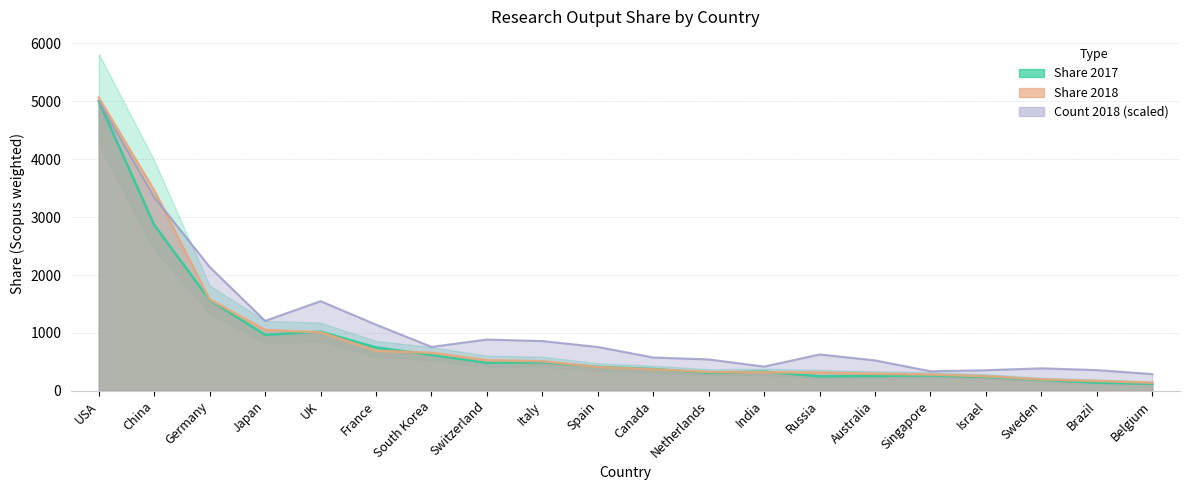

Reading right to left, transcribe all the data shown in this chart.

Share 2017: 123.4	140.8	189.0	238.6	264.8	257.2	249.4	331.7	309.6	376.6	412.9	492.9	483.6	618.8	749.8	1021.9	966.6	1568.2	2865.7	5001.4
Share 2018: 139.2	169.6	195.8	250.2	281.2	293.7	314.6	319.6	324.2	369.6	407.7	511.4	526.9	656.5	690.6	1009.0	1050.8	1578.8	3459.0	5062.3
Count 2018: 288.3	357.9	388.2	355.4	337.9	525.0	628.2	418.6	541.7	575.3	757.1	859.0	885.5	759.1	1142.8	1548.5	1207.9	2138.6	3343.9	5001.4